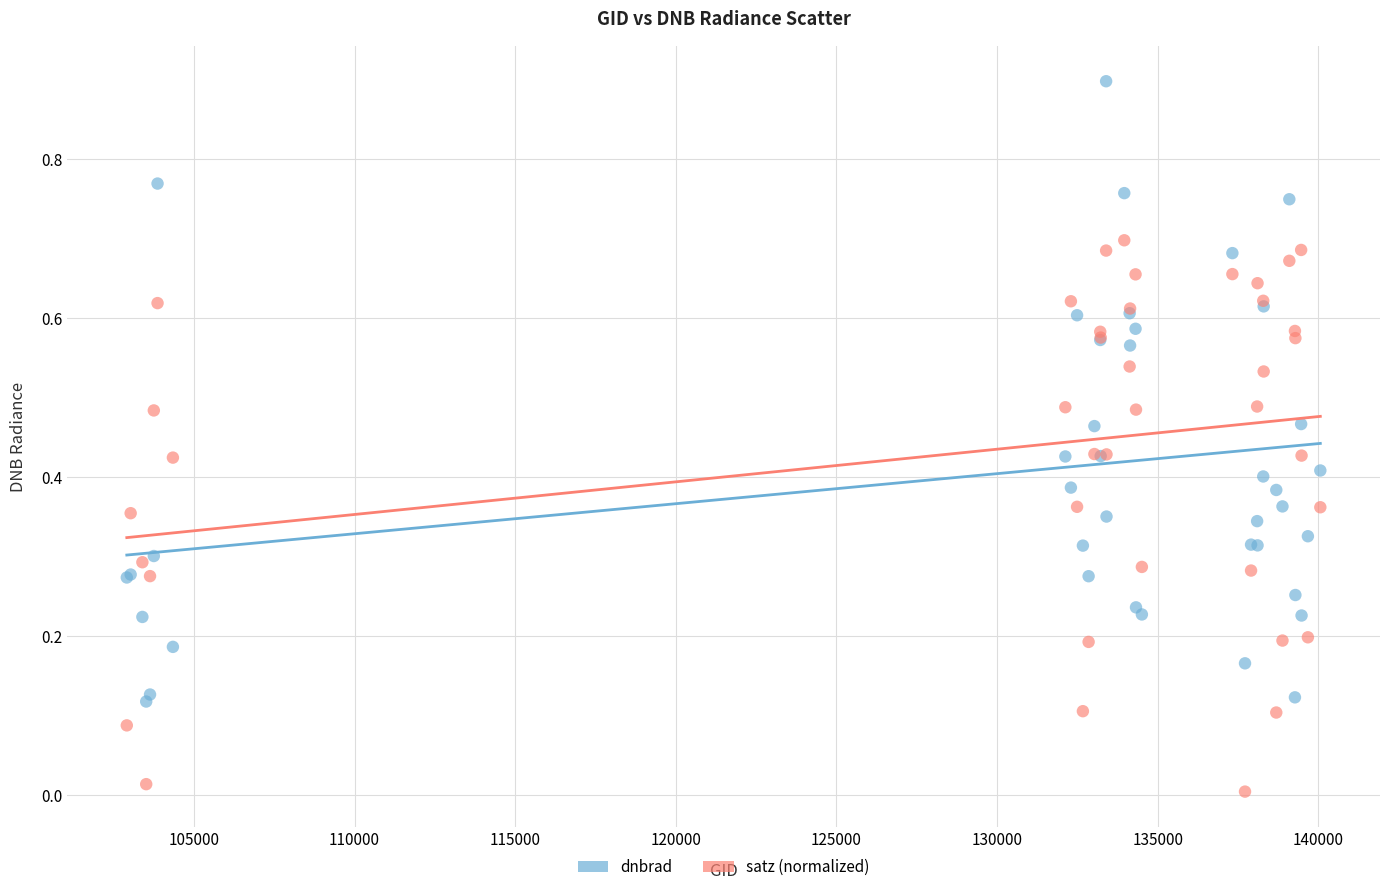

Which series has the largest Y range (max minus min)?

dnbrad